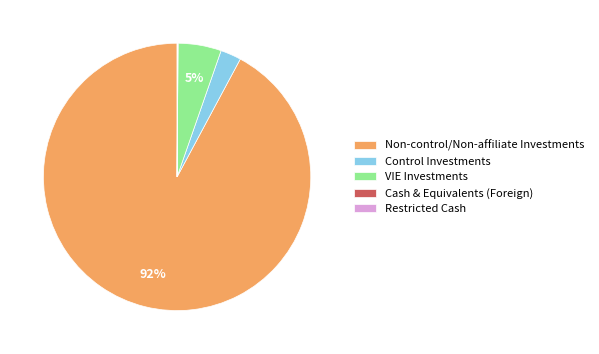

To the nearest percent, what is the average slice percentage?

20%